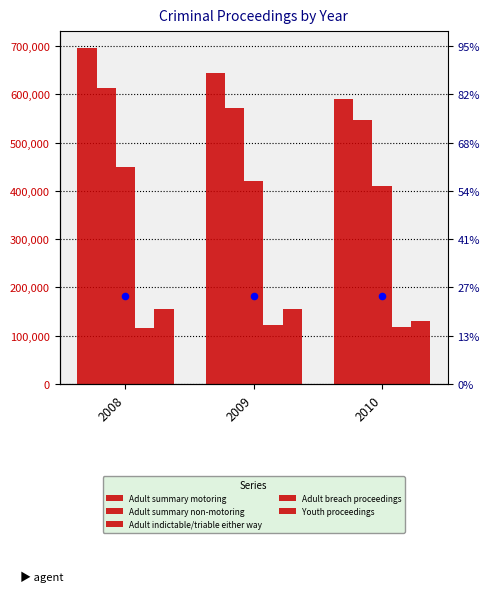

Which series has the widest spread of Y values?

Adult summary motoring